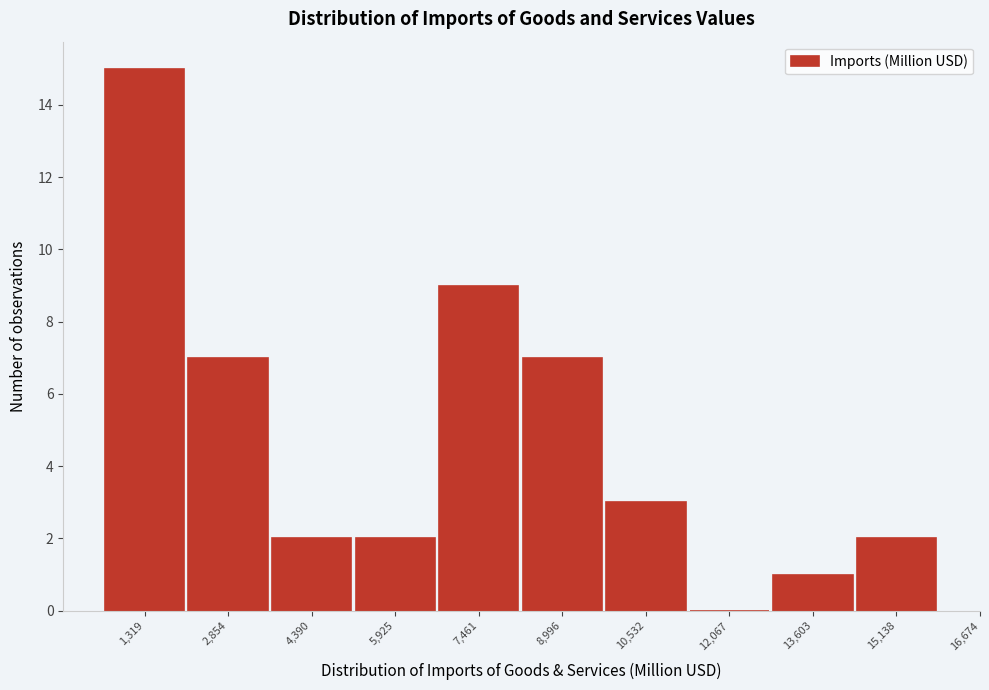

Reading left to right, extract all data points from this chart.

1,319=15	2,854=7	4,390=2	5,925=2	7,461=9	8,996=7	10,532=3	12,067=0	13,603=1	15,138=2